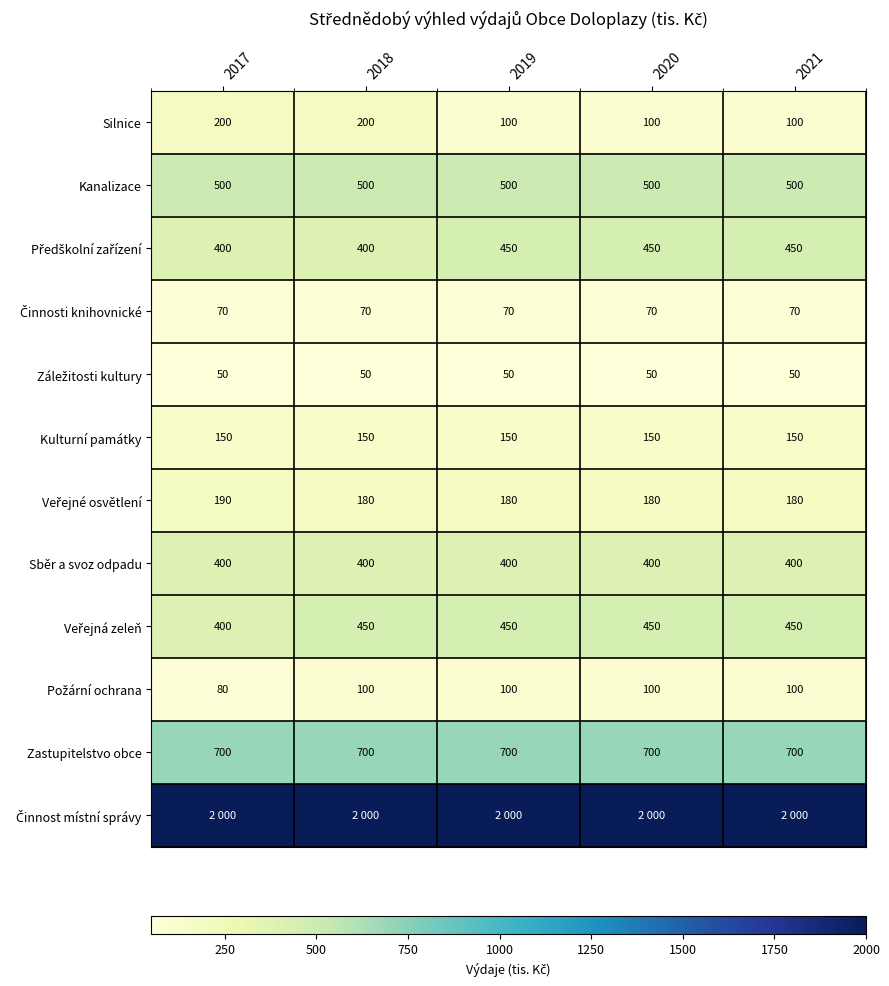

Count the number of data series in this chart.

12